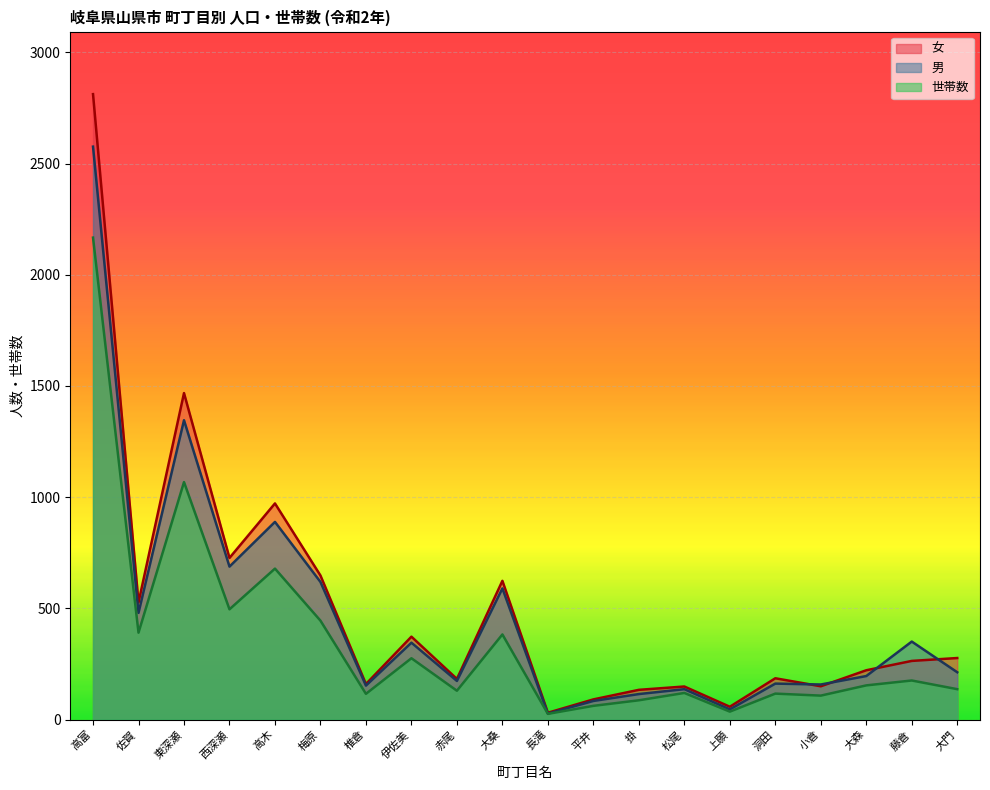

True or false: 世帯数 and 女 cross at least once.

False